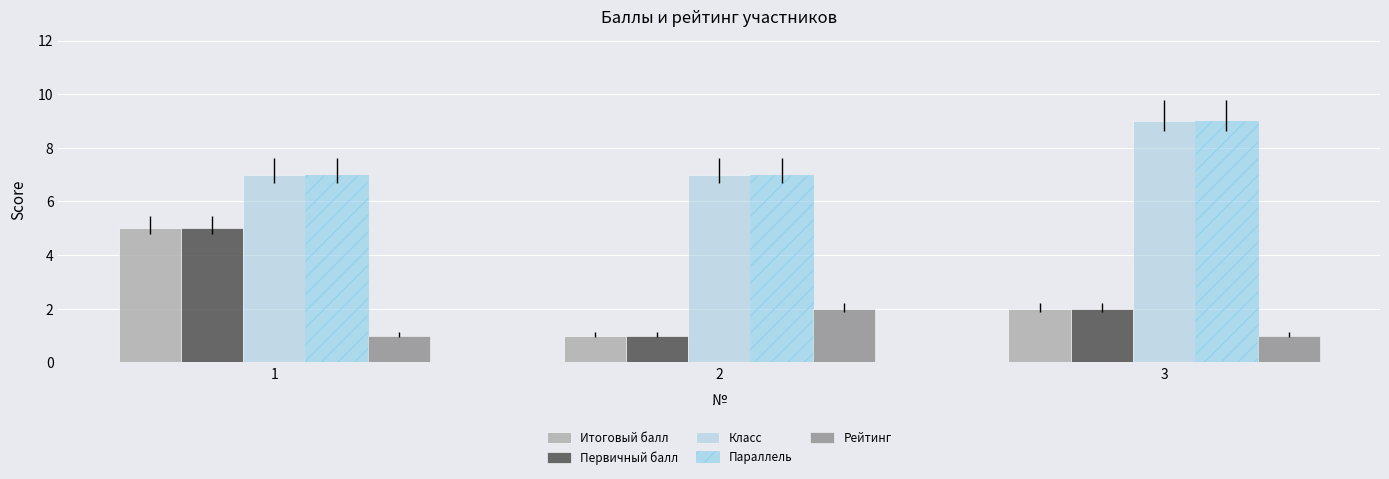

How many bars are there in total?

15